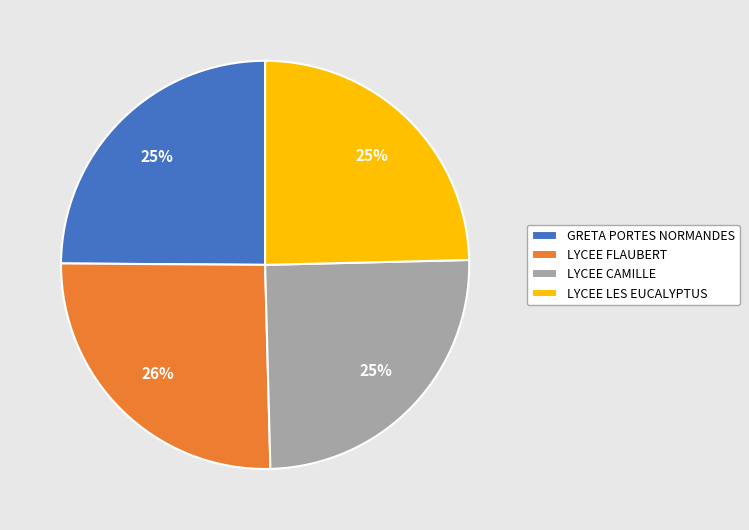

To the nearest percent, what percentage of the pie is GRETA PORTES NORMANDES?

25%